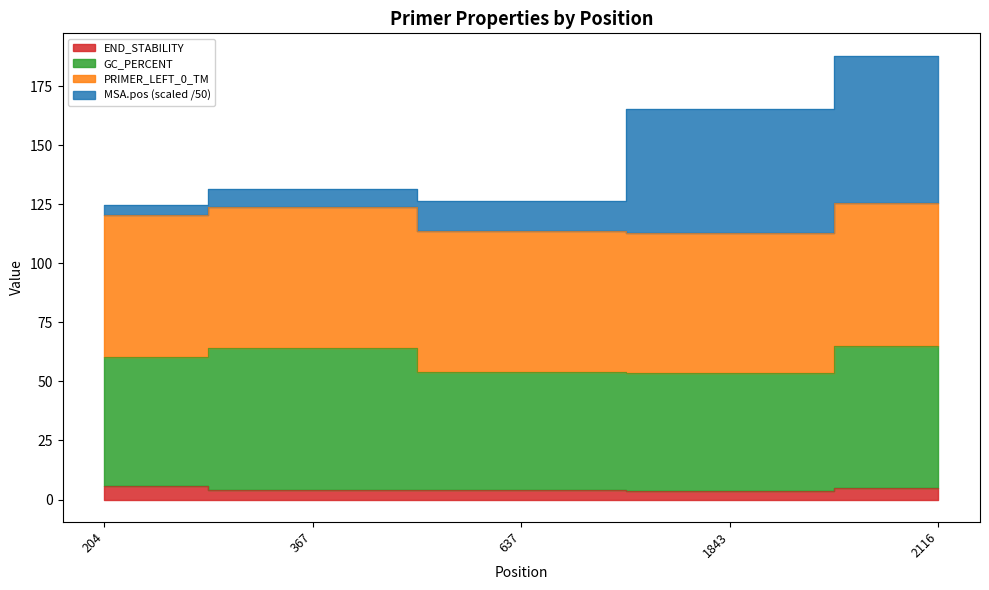

How many interior local peaks does the PRIMER_LEFT_0_GC_PERCENT series have?

1